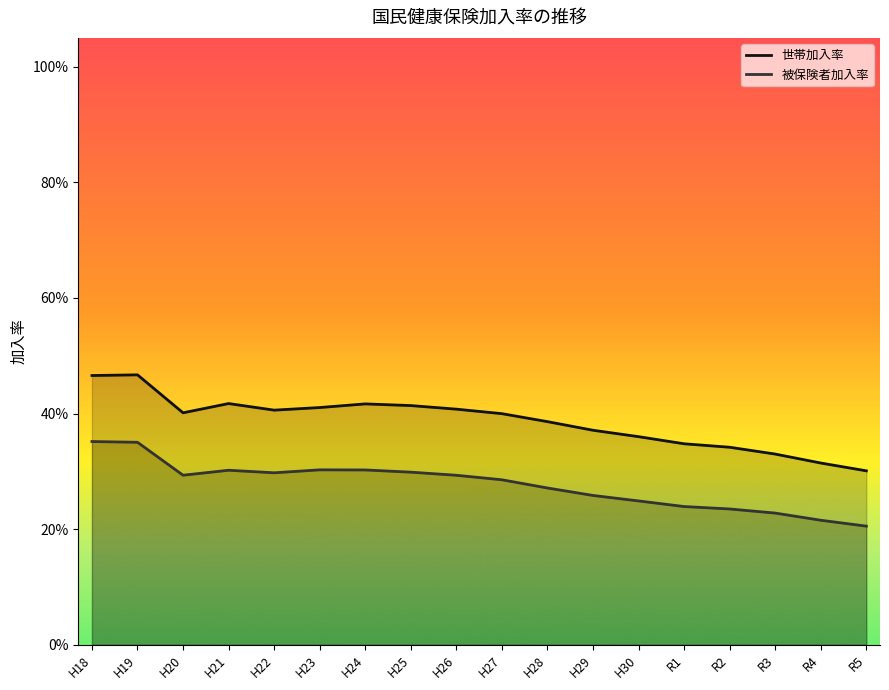

What is the value of the 被保険者加入率 point at the 12th from the left?

0.3